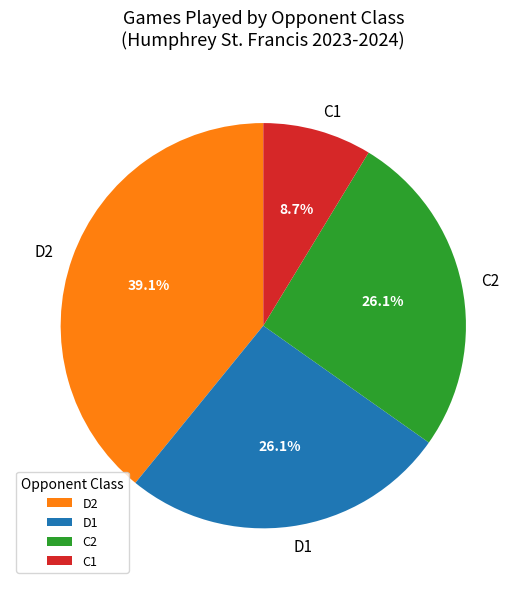

Is there a majority slice in this chart?

No